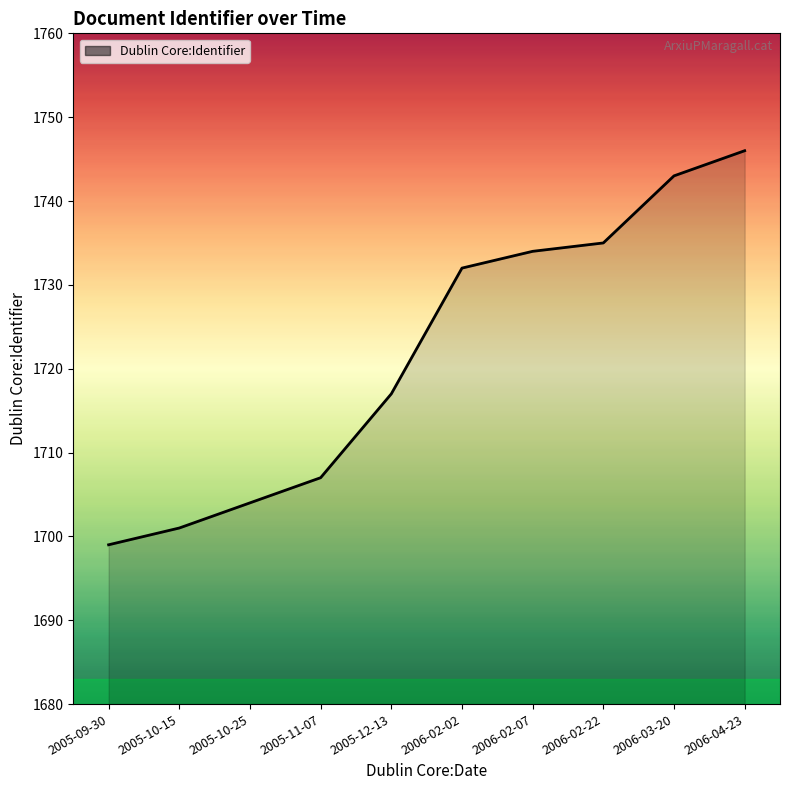

What position from the left is 2005-10-15?

2